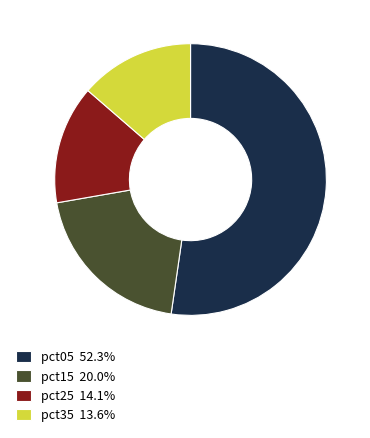

Approximately how many times larger is the value at pct05 52.3% compared to pct25 14.1%?

3.7